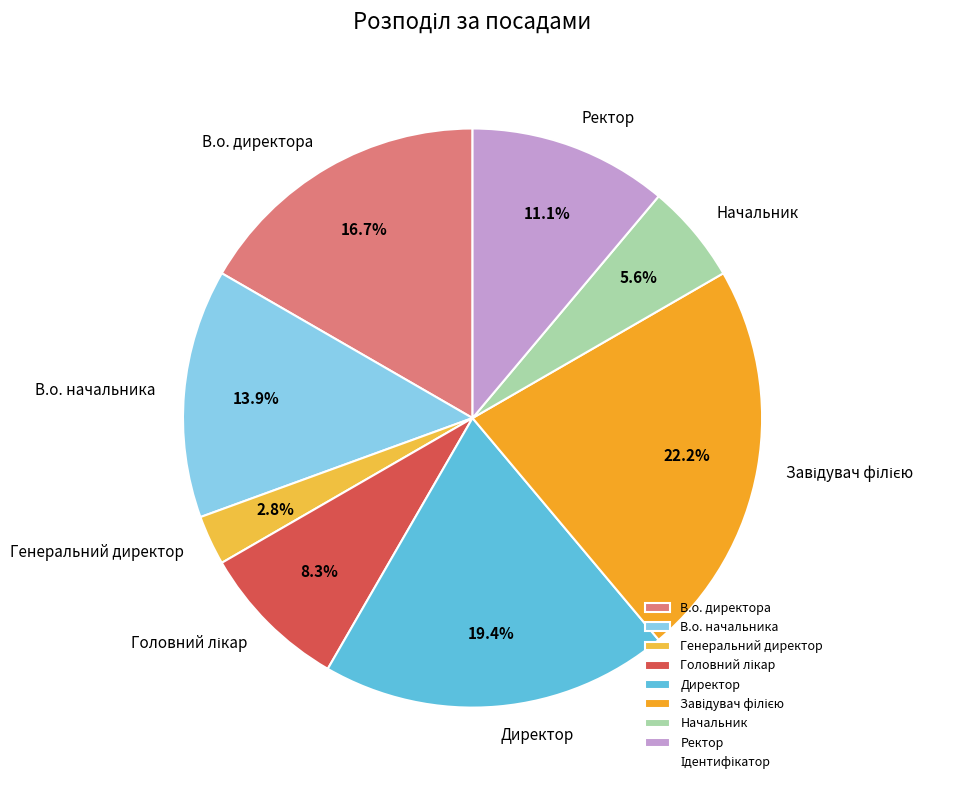

Approximately how many times larger is the value at В.о. директора compared to Начальник?

3.0